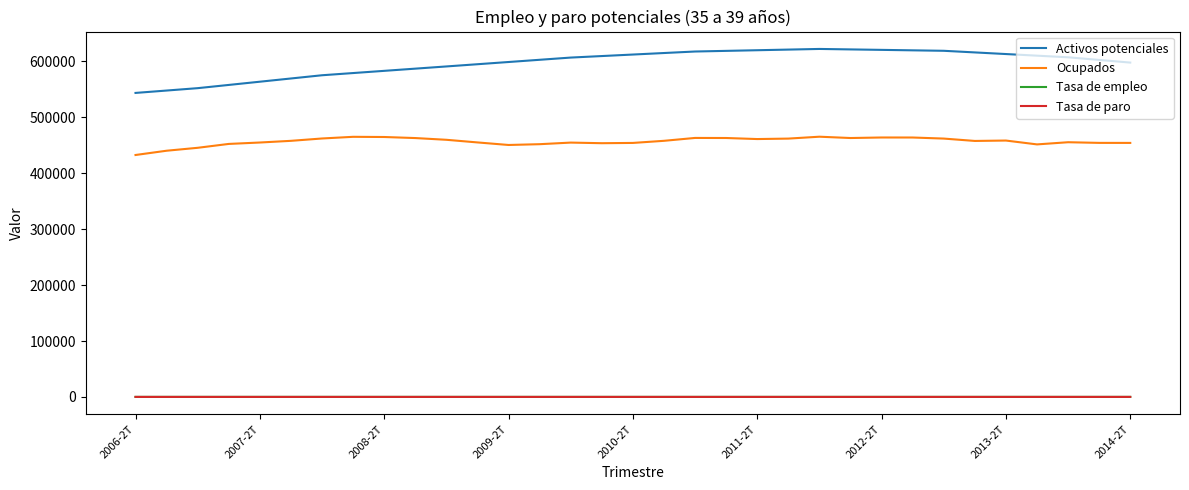

True or false: Ocupados and Tasa de paro intersect in this chart.

False